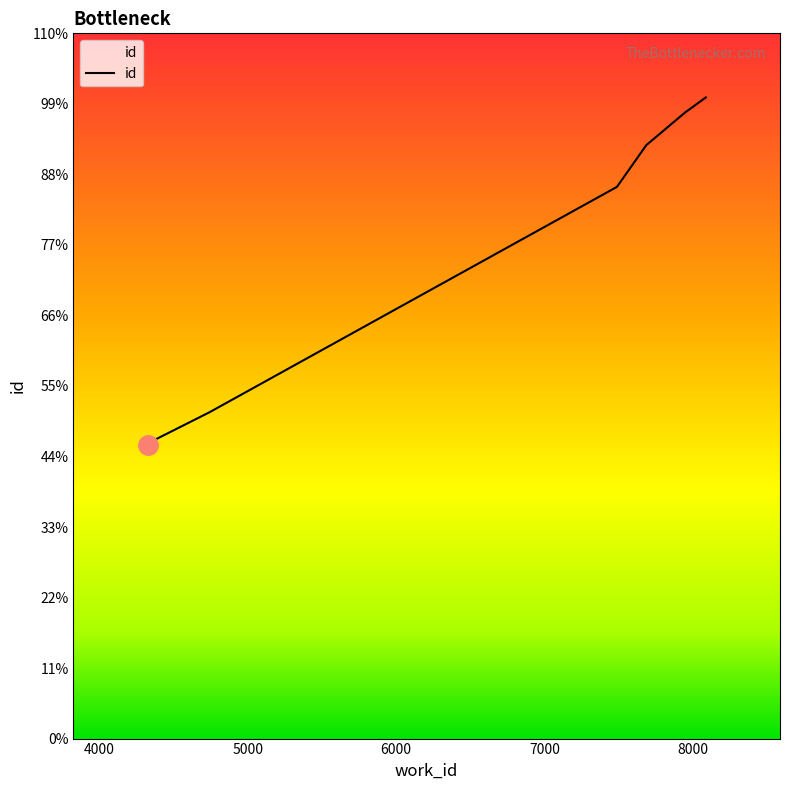

Which has a higher value, 4374 or 7687?

7687